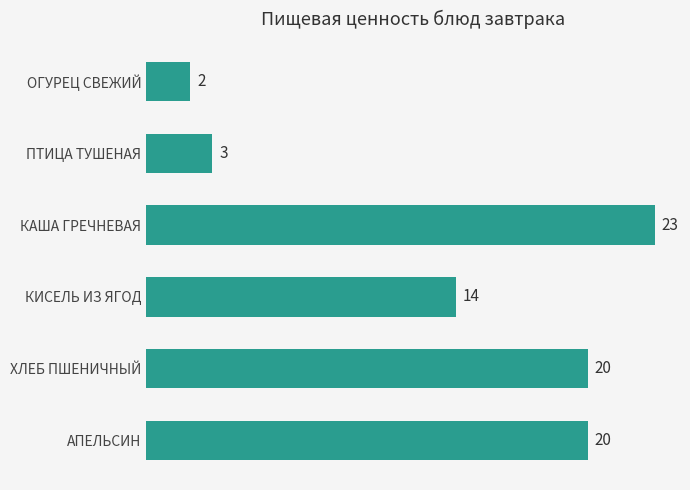

Reading top to bottom, transcribe all the data shown in this chart.

2	3	23	14	20	20